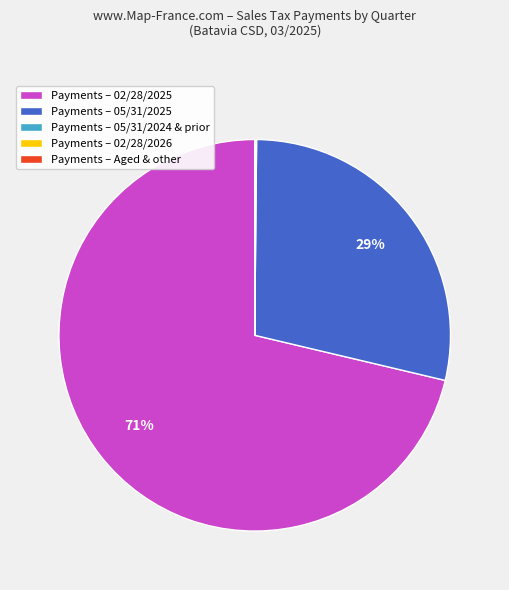

To the nearest percent, what portion does Payments – 02/28/2025 represent?

71%